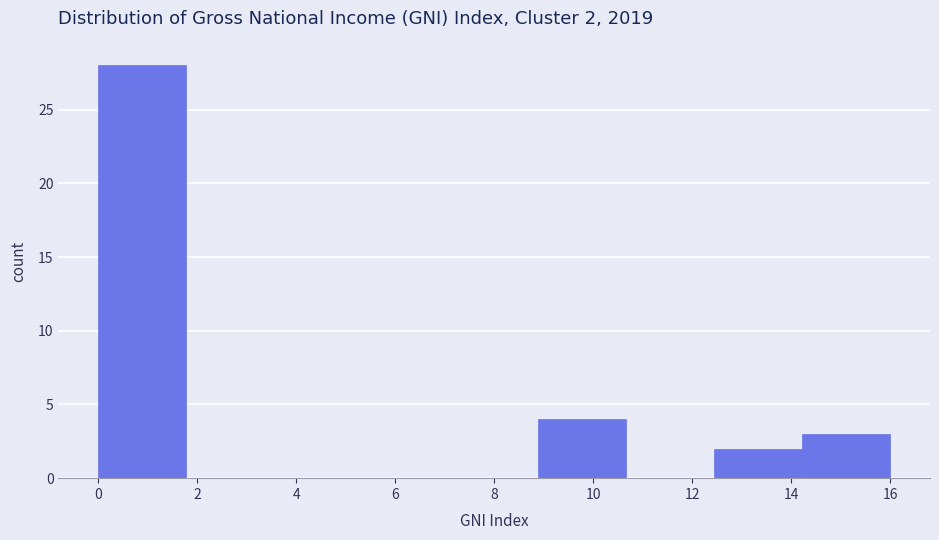

Over which range of the x-axis is the bar tallest?

0.0 to 1.8